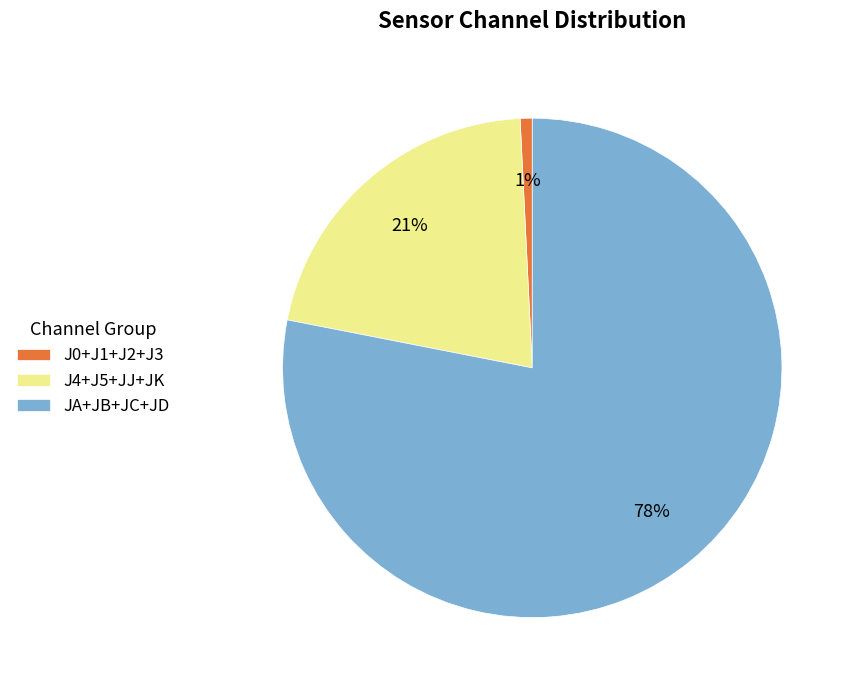

Which category has the smallest portion of the pie?

J0+J1+J2+J3